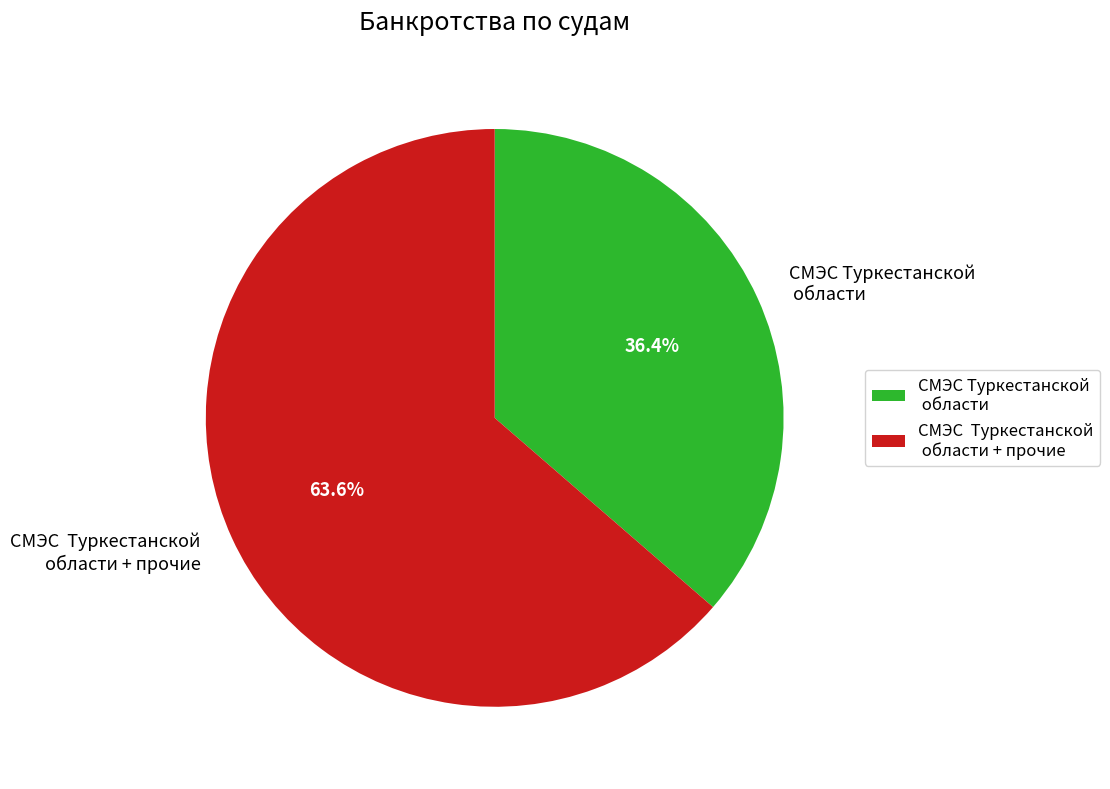

Does СМЭС Туркестанской области + прочие represent more than half of the total?

Yes